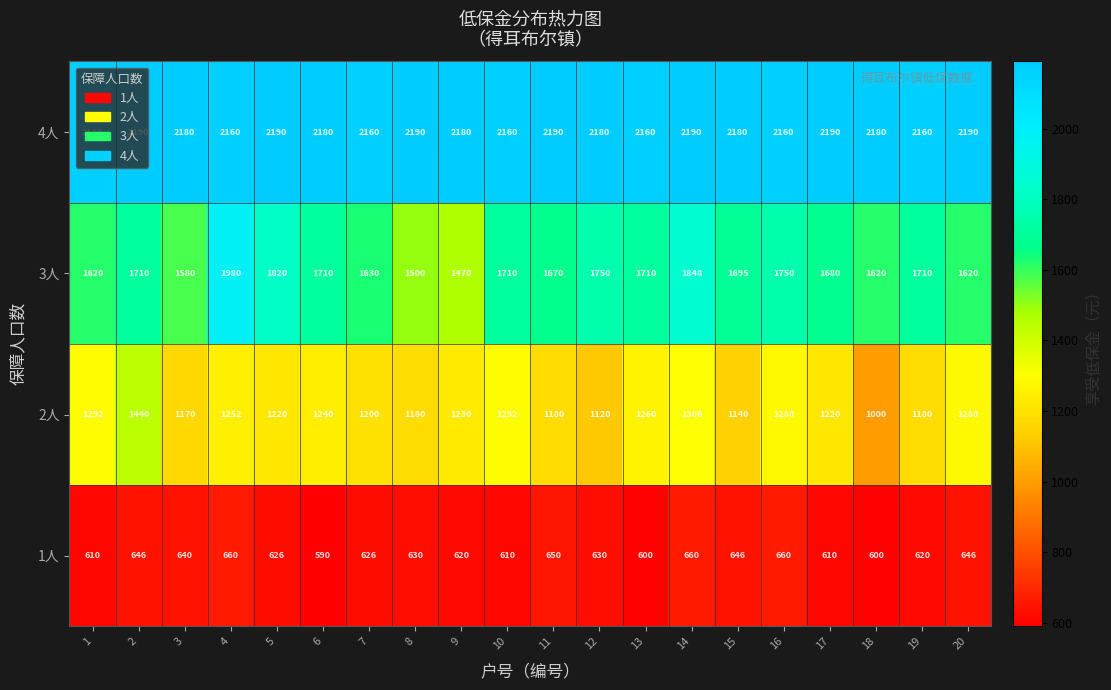

At which category does the chart reach its minimum across all series?

6